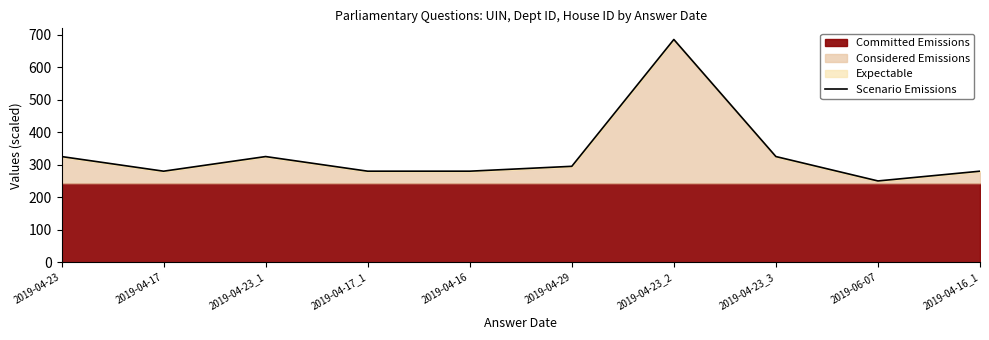

Rank the categories by value from highest to lowest.

2019-04-23_2, 2019-04-23_3, 2019-04-23_1, 2019-04-23, 2019-04-29, 2019-04-16_1, 2019-04-16, 2019-04-17_1, 2019-04-17, 2019-06-07